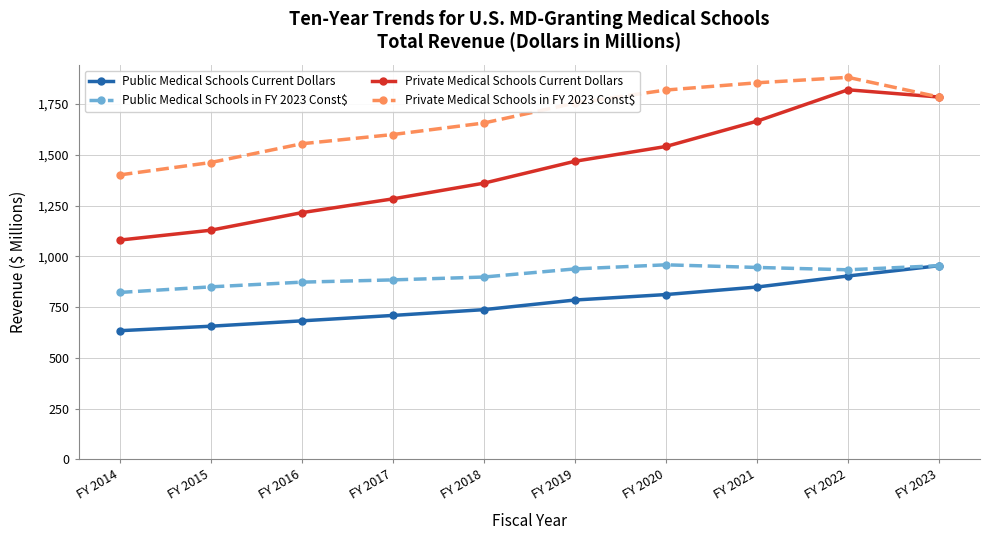

What is the lowest value of the Public Medical Schools in FY 2023 Const$ series?

822.1